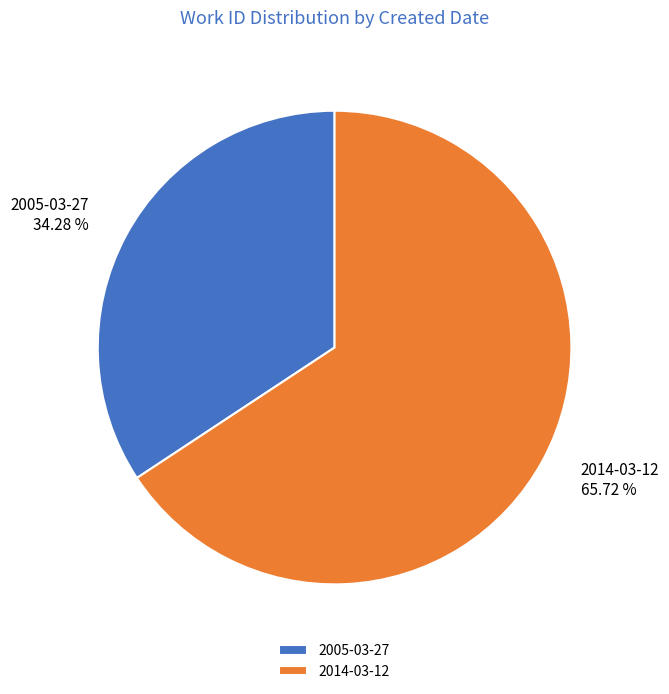

The 2005-03-27 slice represents 24% of the pie. True or false?

False